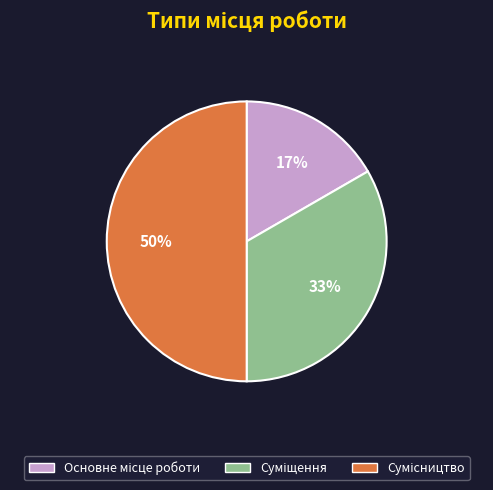

To the nearest percent, what is the difference between the largest and smallest slice percentages?

33%